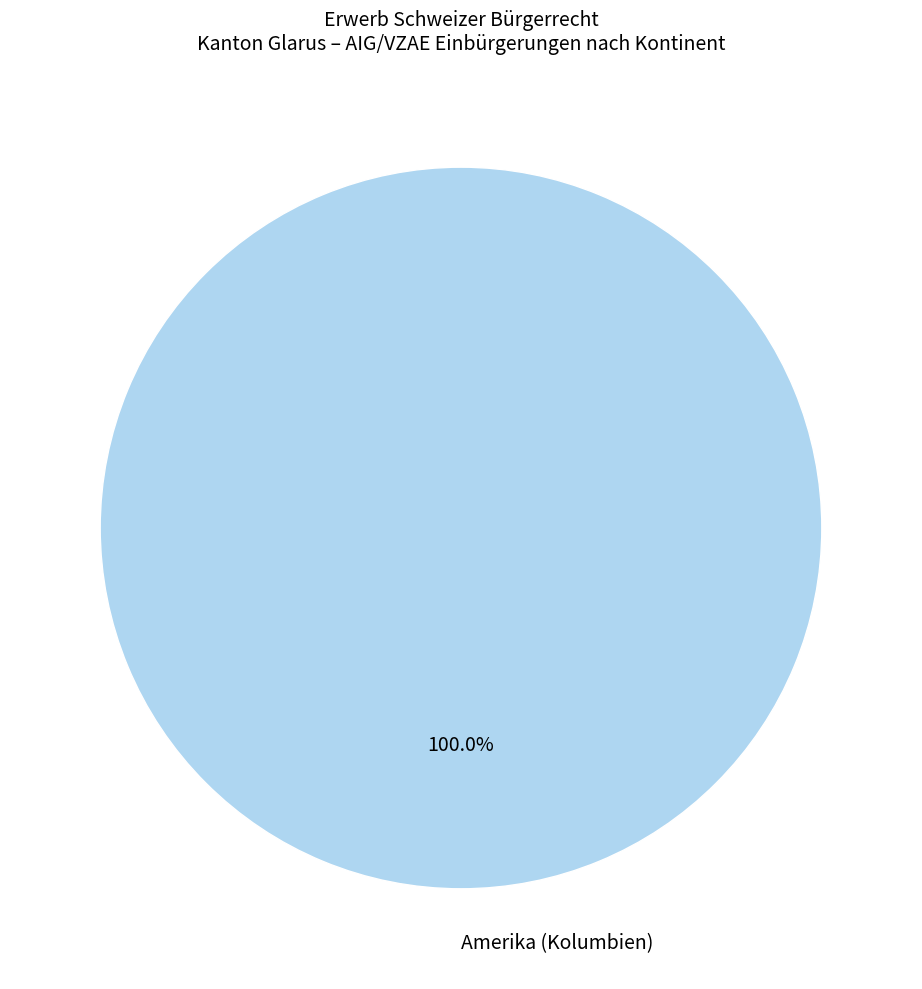

Count the number of slices in the pie.

1